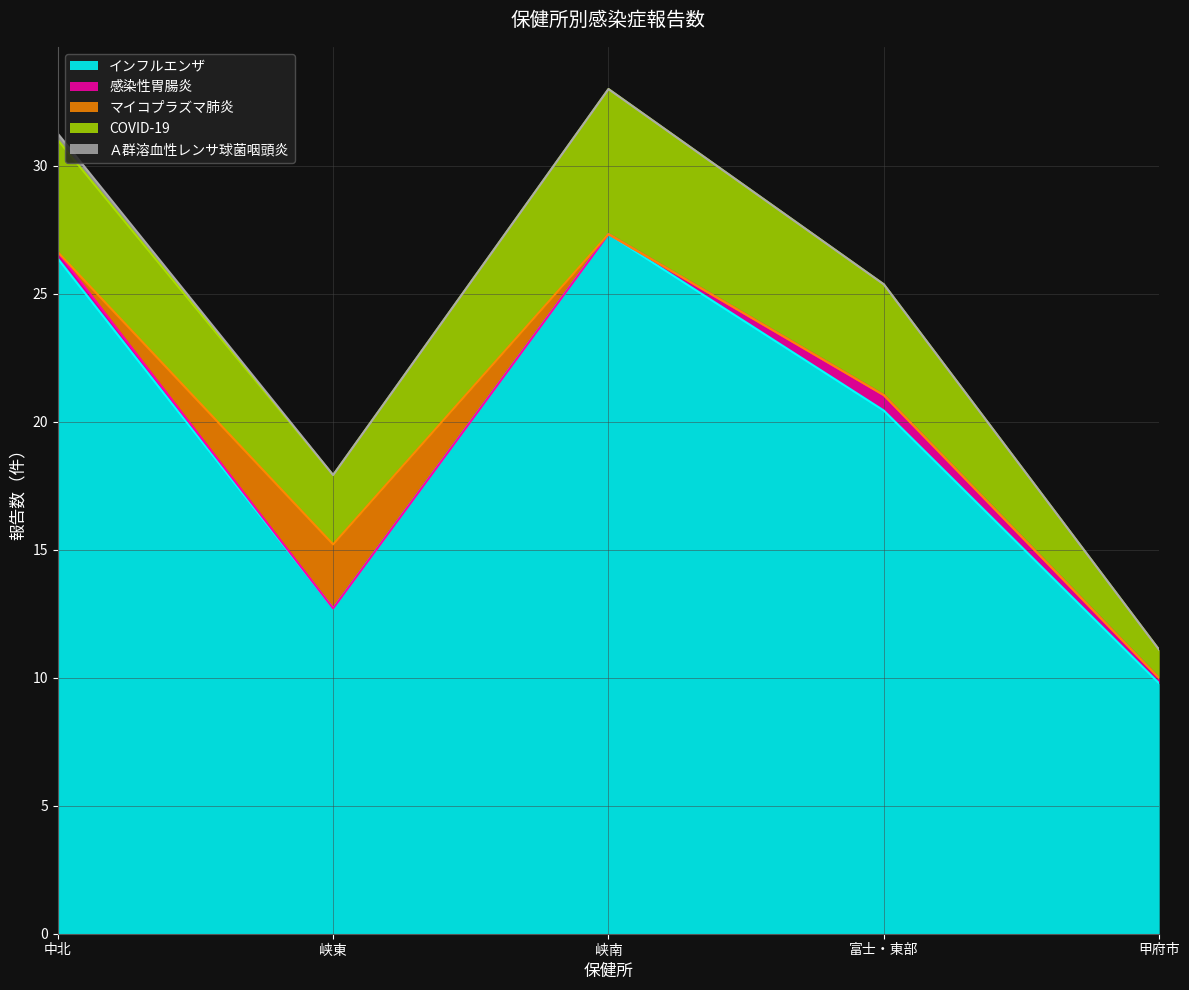

Where does the インフルエンザ series first go above 20?

中北